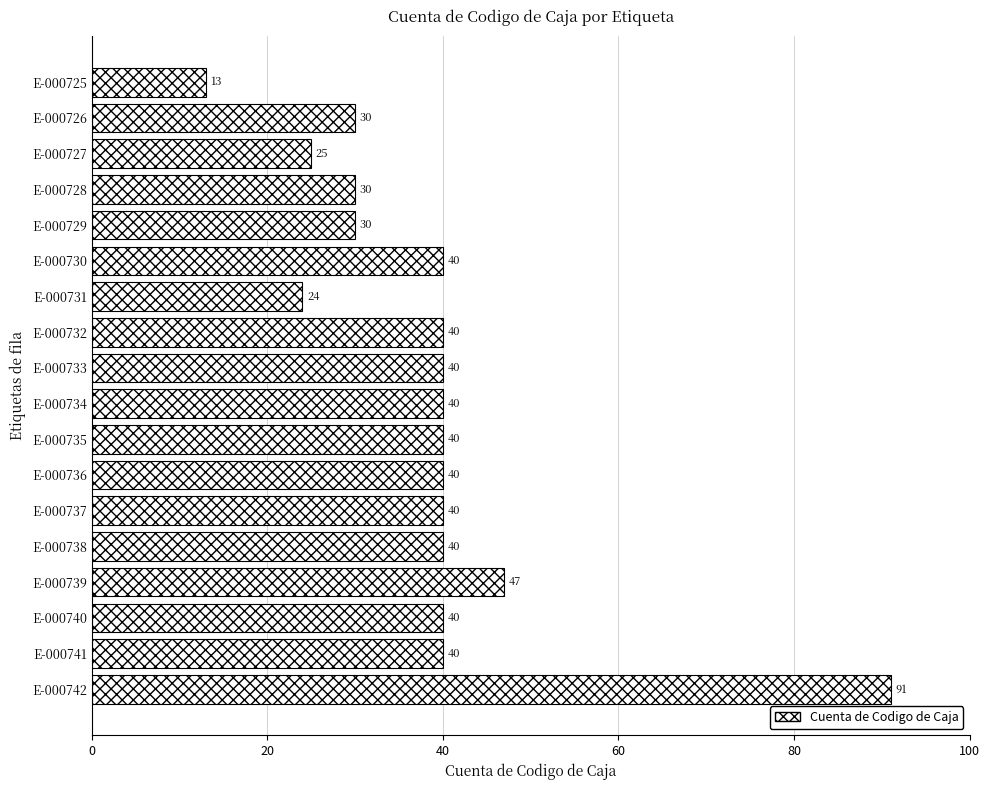

True or false: the data shows 17 at E-000738.

False